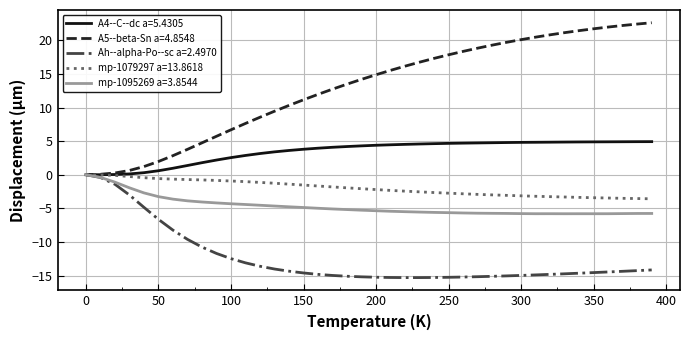

Which series has the largest range (max minus min)?

A5--beta-Sn a=4.8548